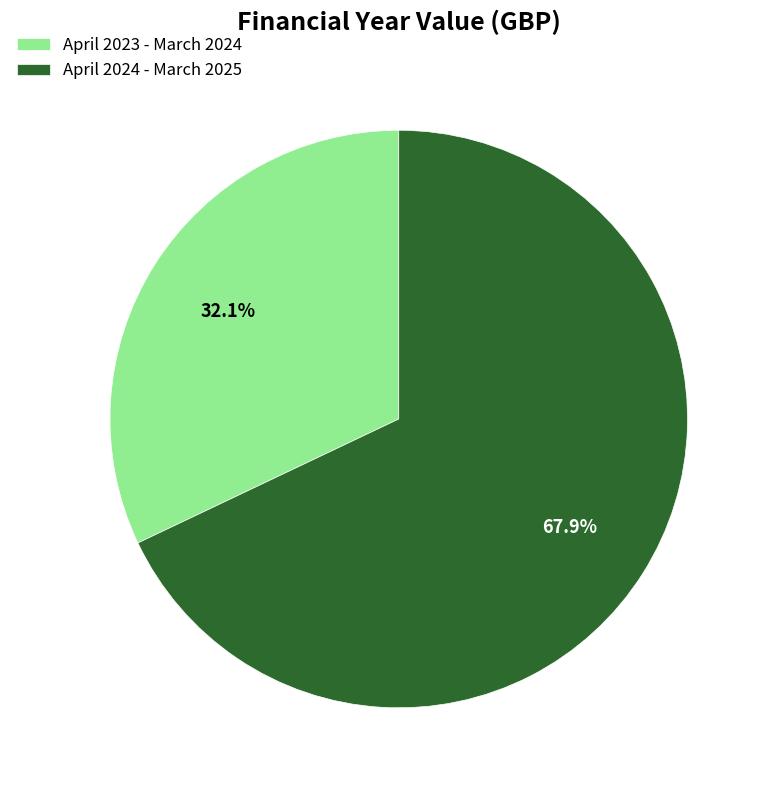

What portion of the pie excludes April 2023 - March 2024?

67.9%